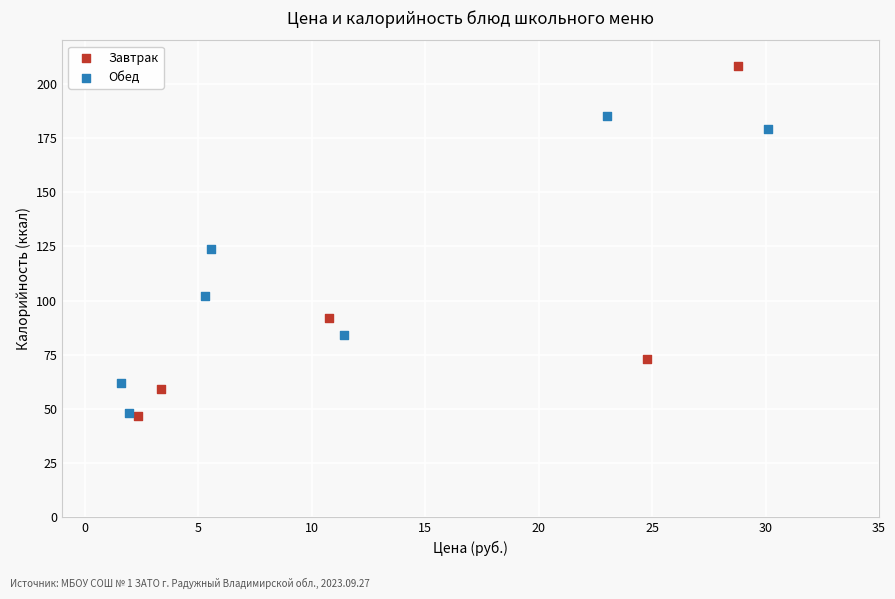

Which series reaches the maximum Y coordinate?

Завтрак